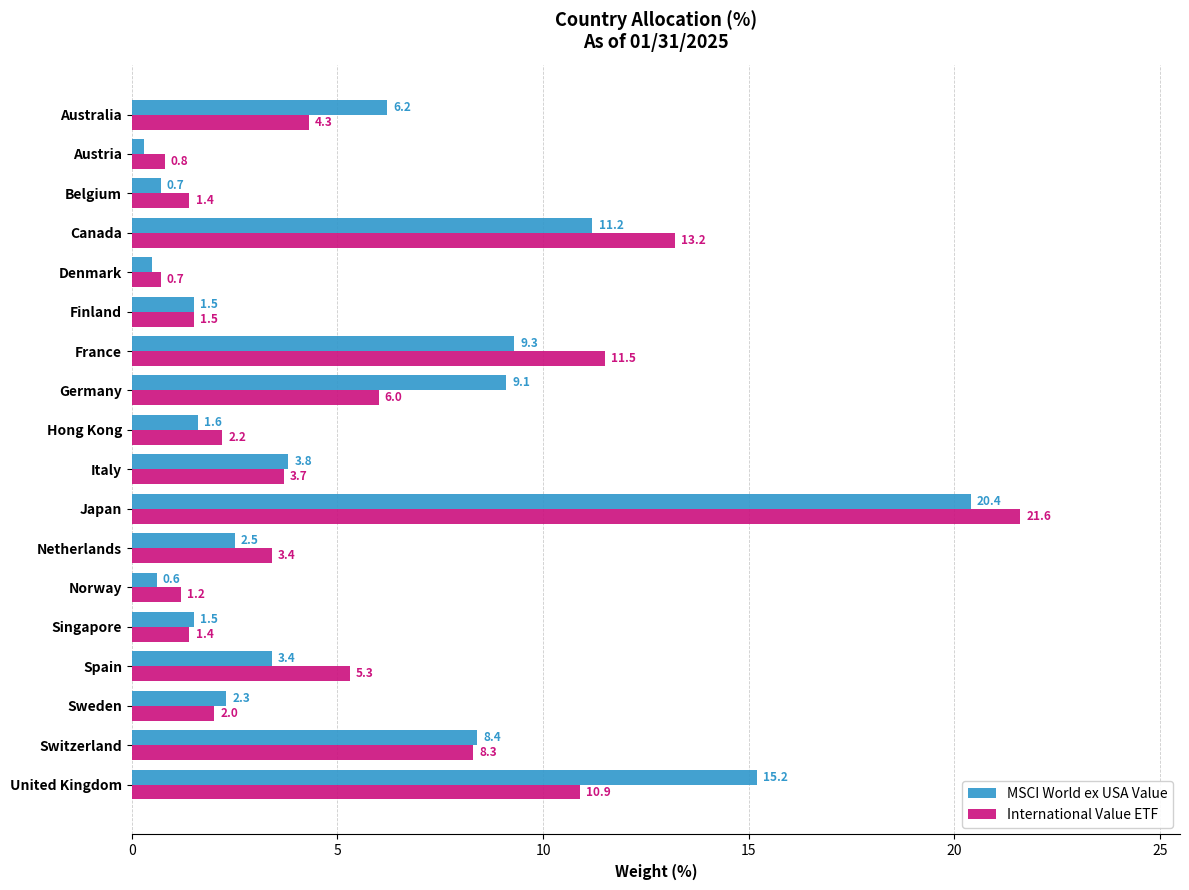

Which series has the widest spread of values?

International Value ETF